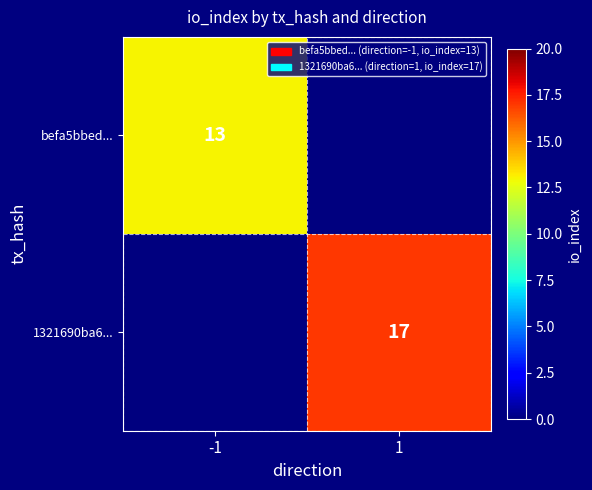

What is the maximum value shown in the chart?

17